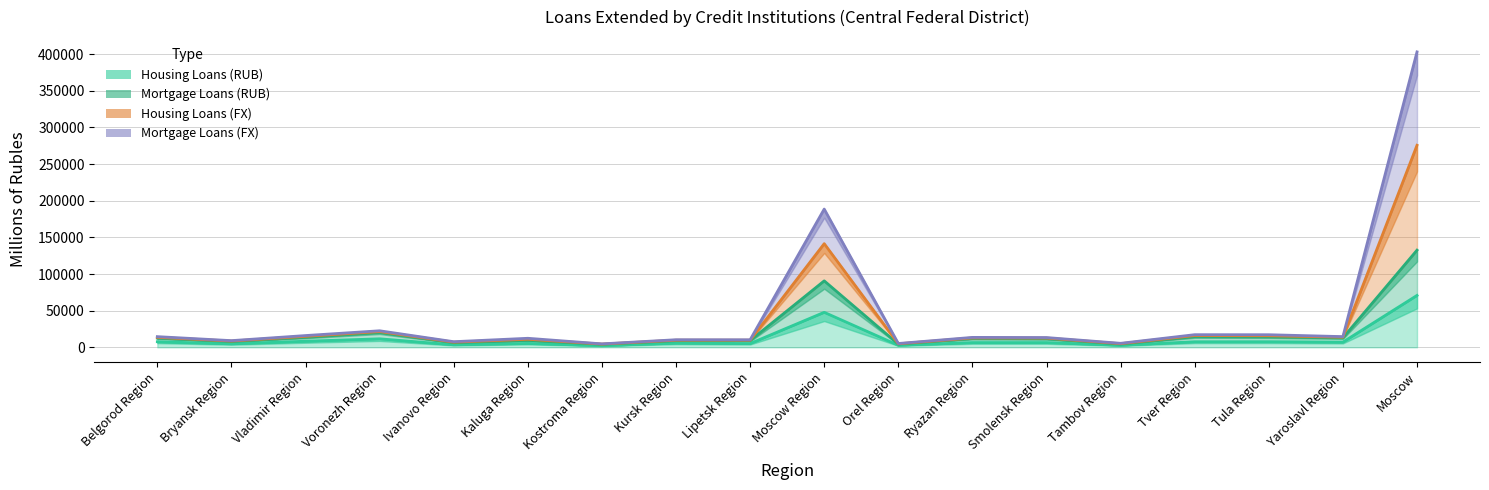

What is the difference between the highest and lowest values at Ivanovo Region?

4244.0